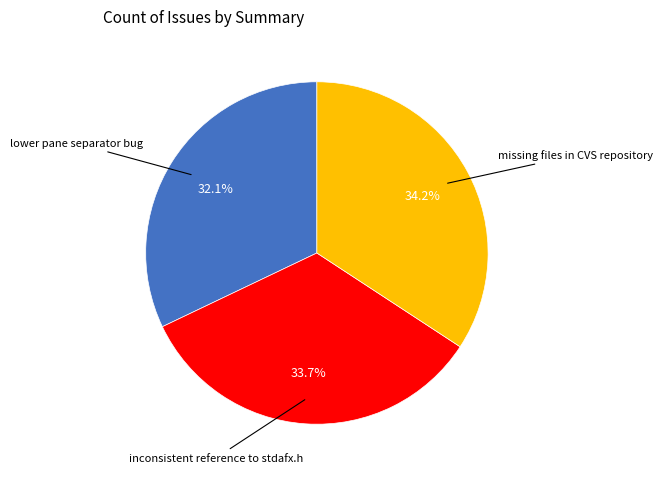

Is there any slice that represents more than half of the pie?

No